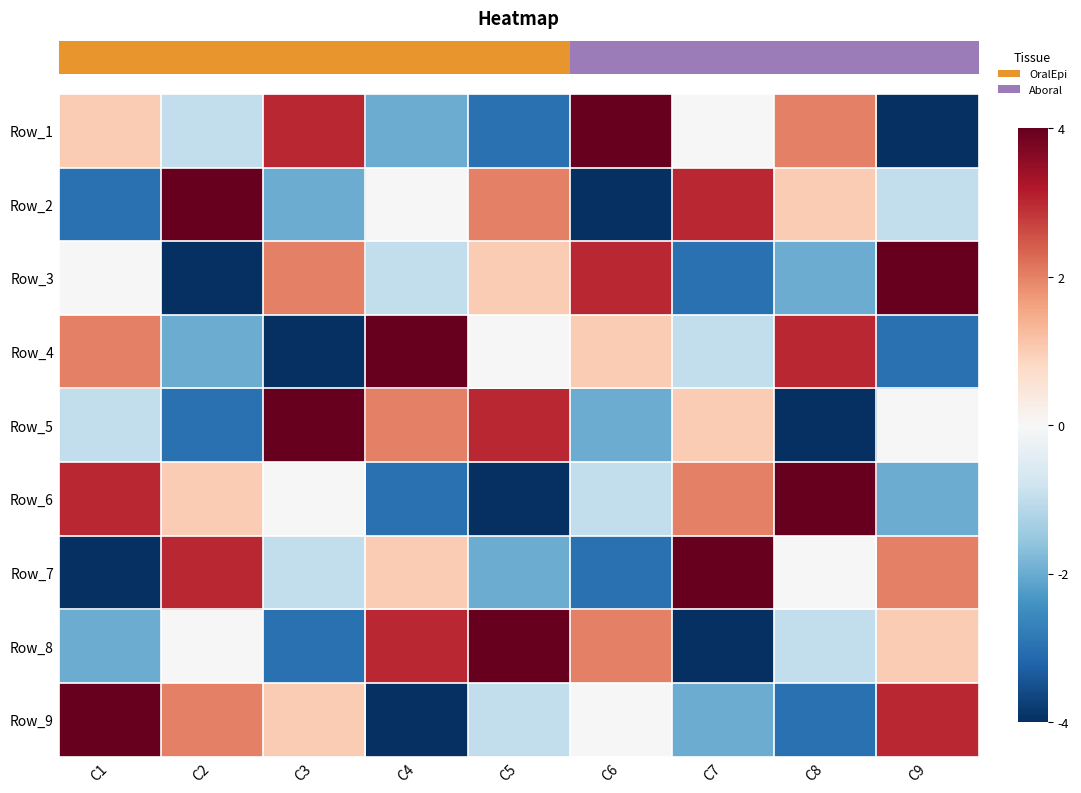

What is the maximum value shown in the chart?

4